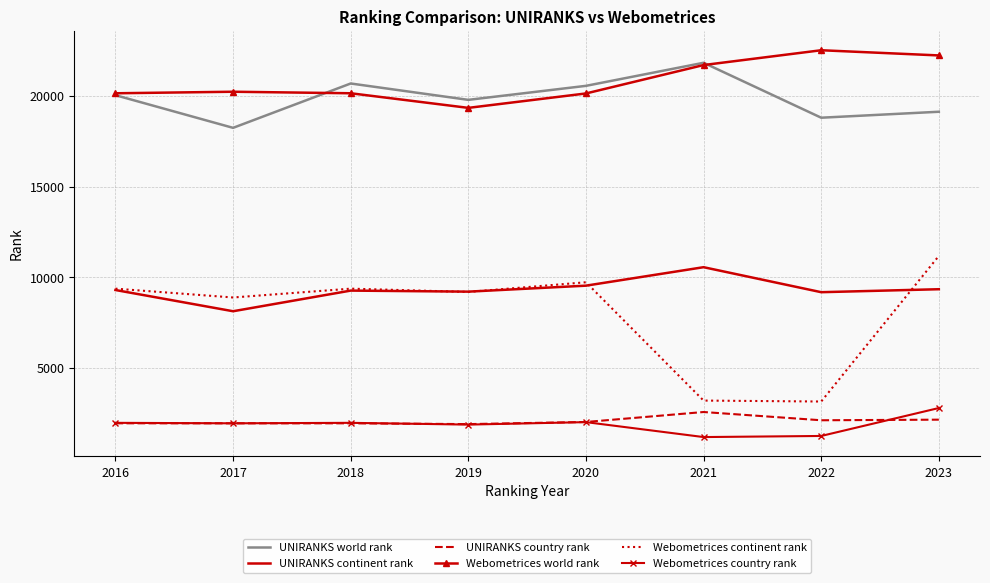

At which category is the sum across all series the highest?

2023